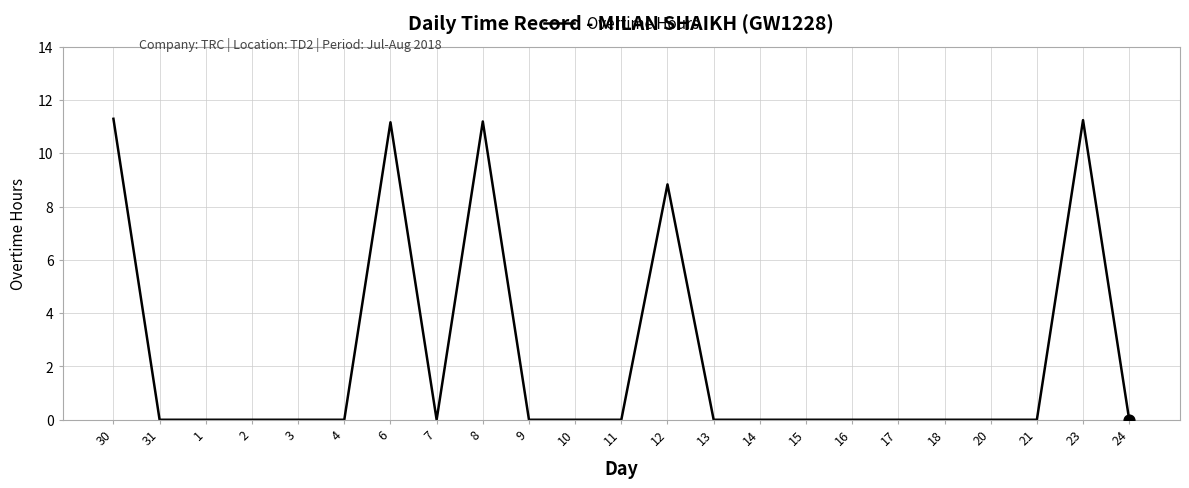

Between 6 and 15, which is larger?

6